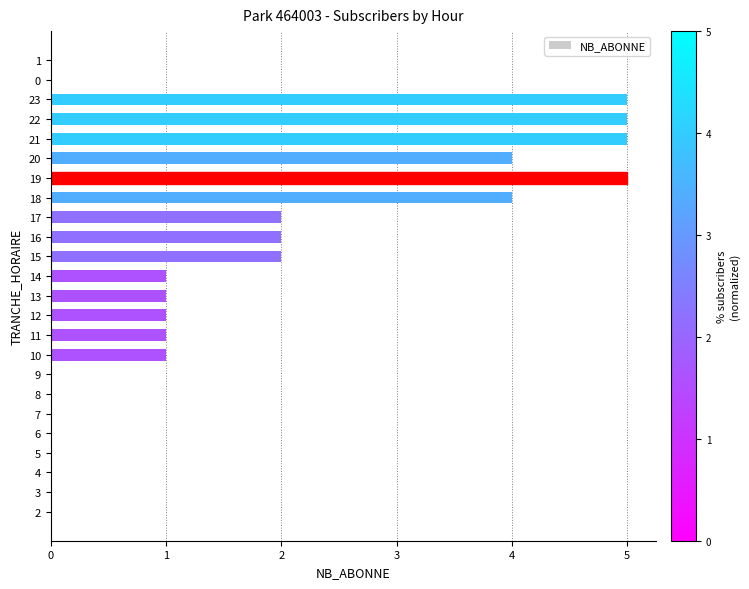

What is the greatest value displayed?

5